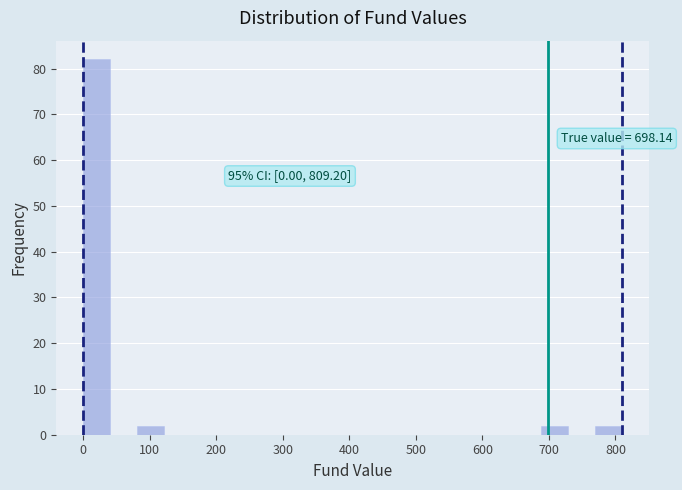

Over which range of the x-axis is the bar tallest?

0 to 40